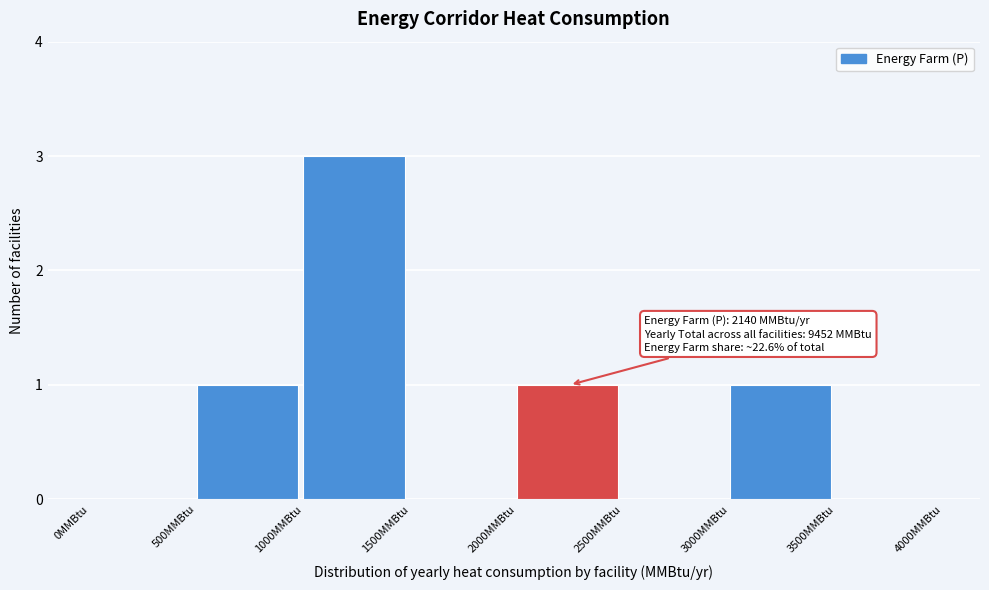

Over which range of the x-axis is the bar tallest?

1000 to 1500